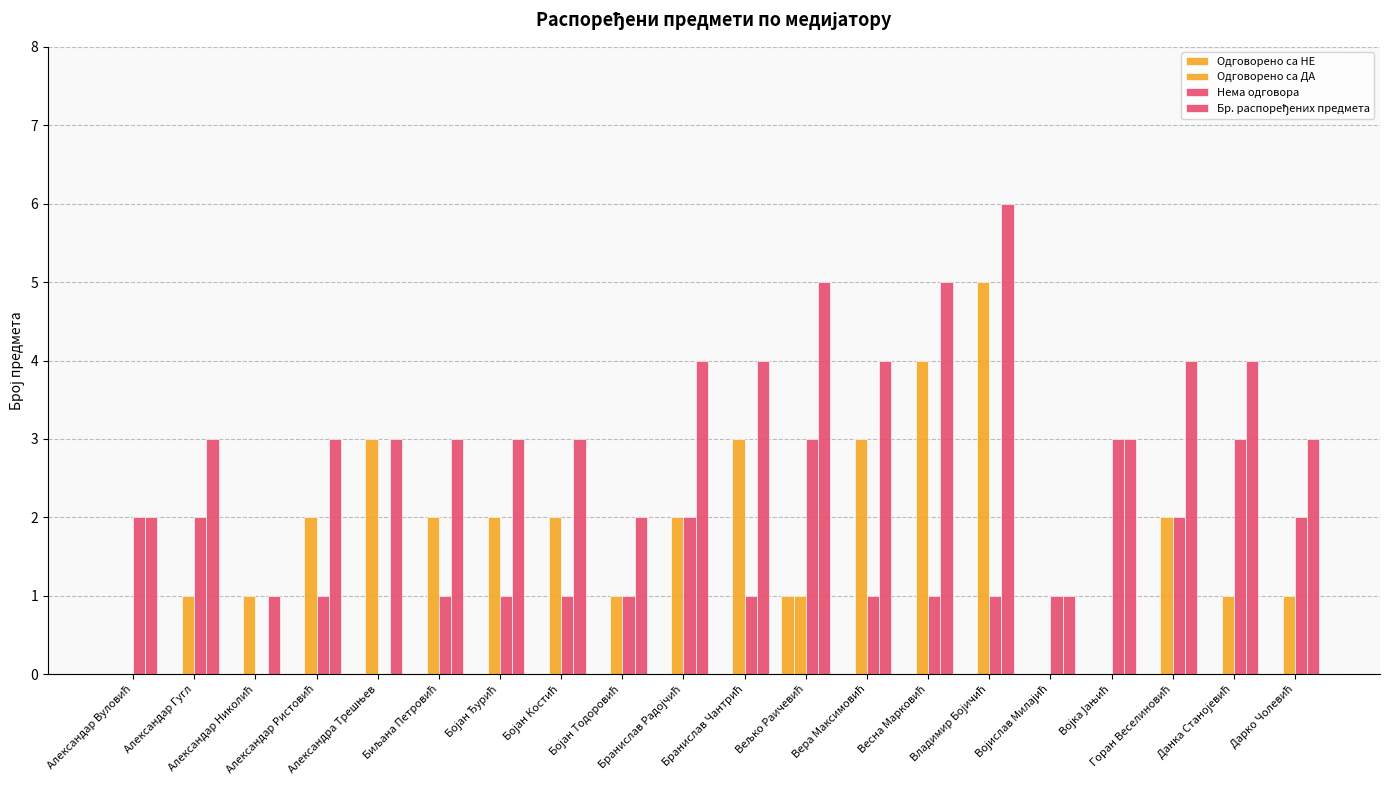

How many categories are shown in the chart?

20